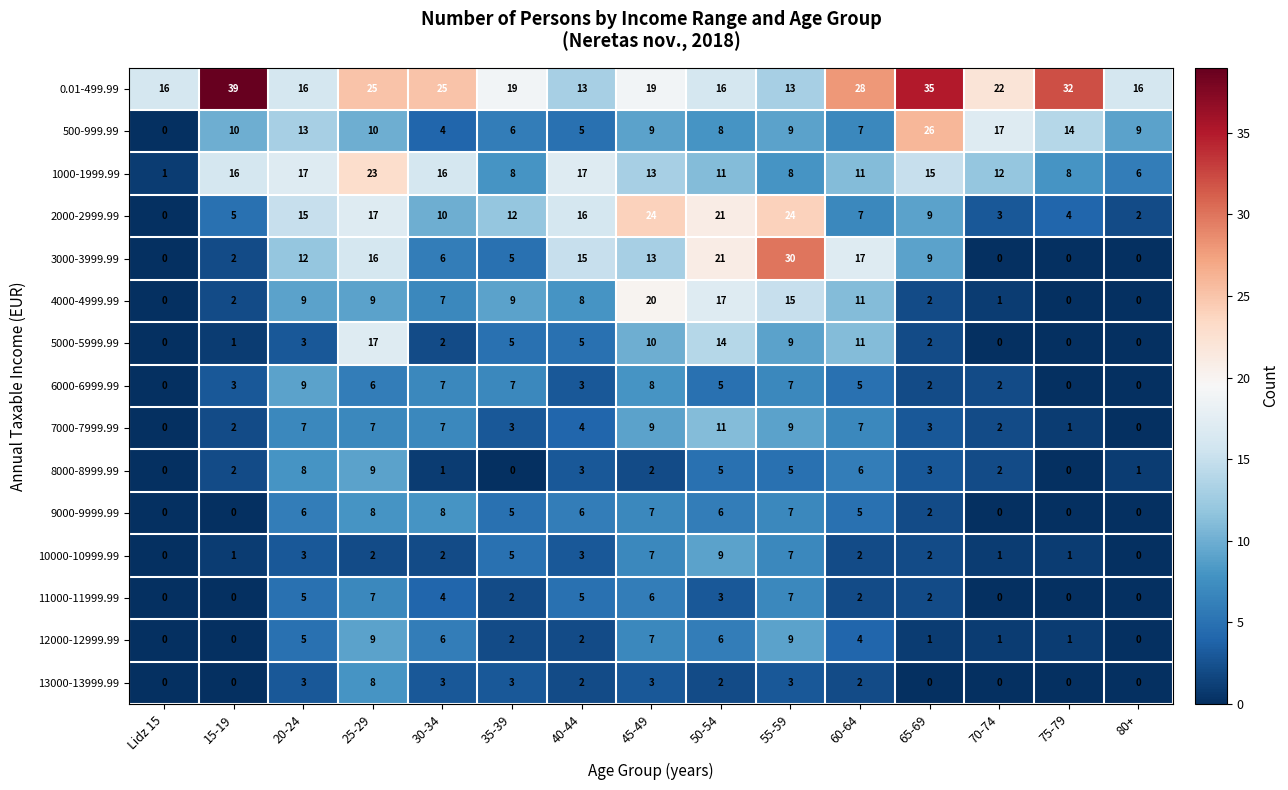

At which label is 11000-11999.99 closest to 3?

50-54